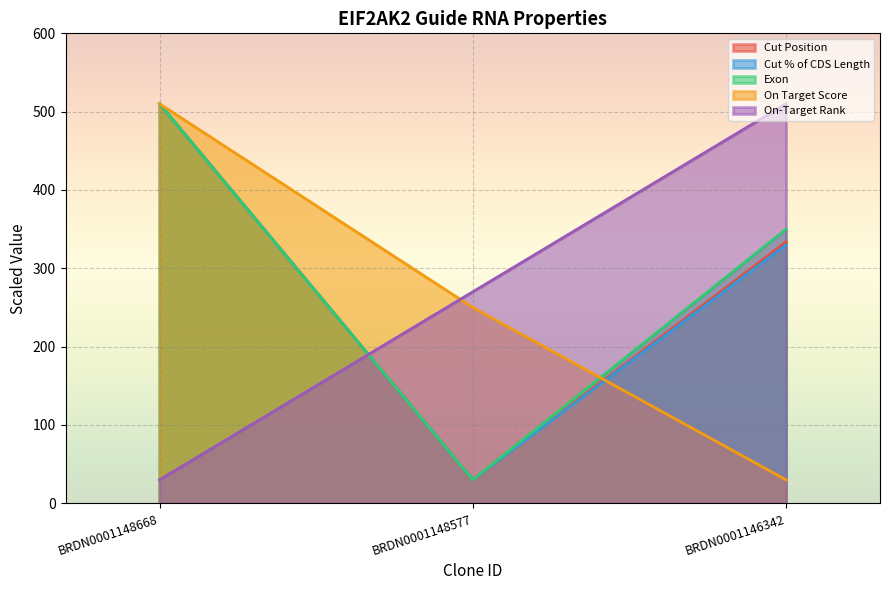

Does the chart display data point markers on the line(s)?

No